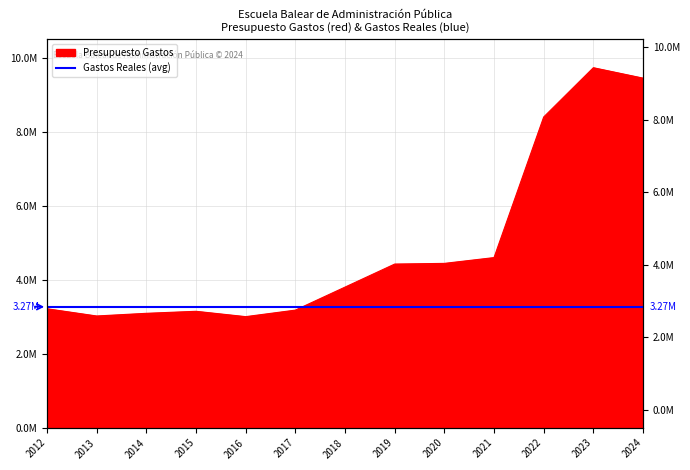

What is the difference between the values at 2015 and 2023?

6591230